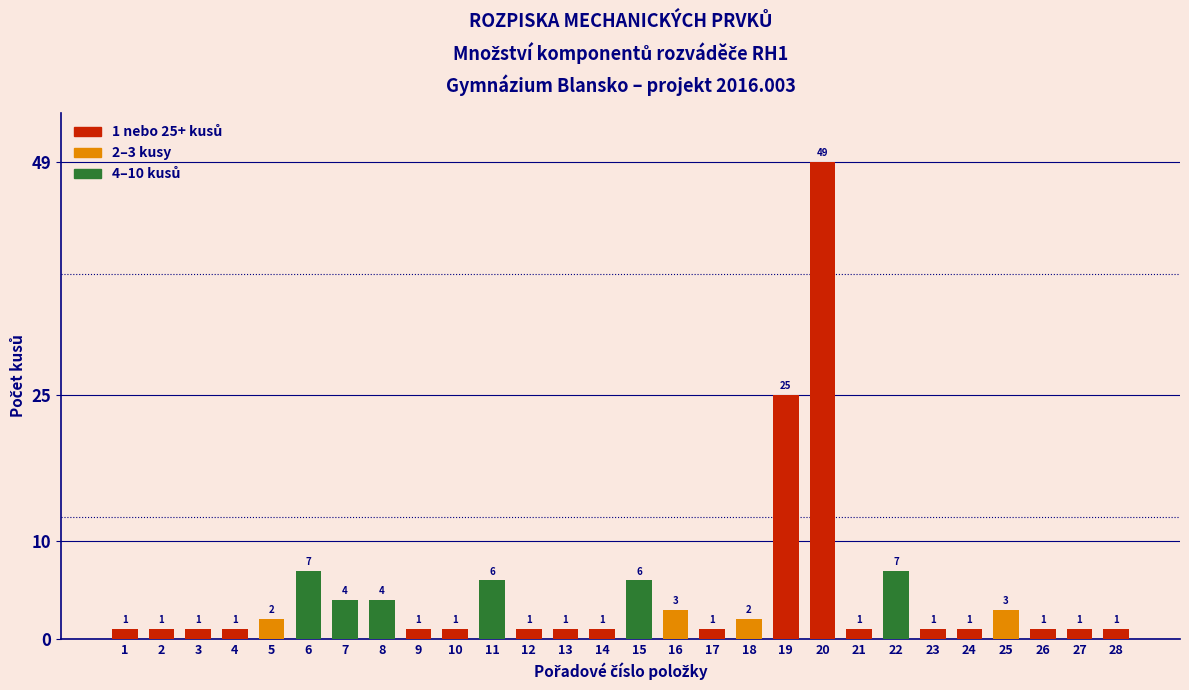

Reading left to right, extract all data points from this chart.

1	1	1	1	2	7	4	4	1	1	6	1	1	1	6	3	1	2	25	49	1	7	1	1	3	1	1	1